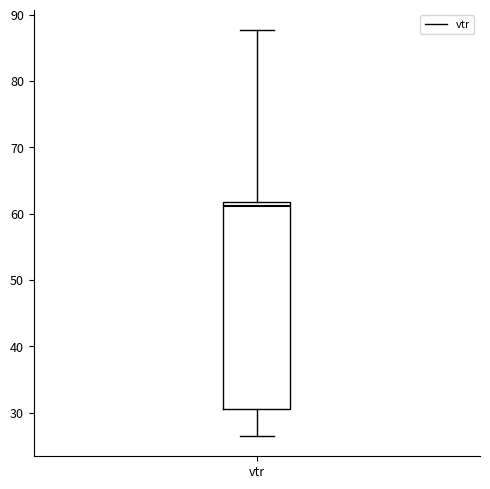

Read this box plot against the y-axis: the position of the median line, the range covered by the box, and the ends of both whiskers. The values are not printed on the chart, so give them approximately, as read against the axis.

median 61, box 31 to 62, whiskers 26 to 88